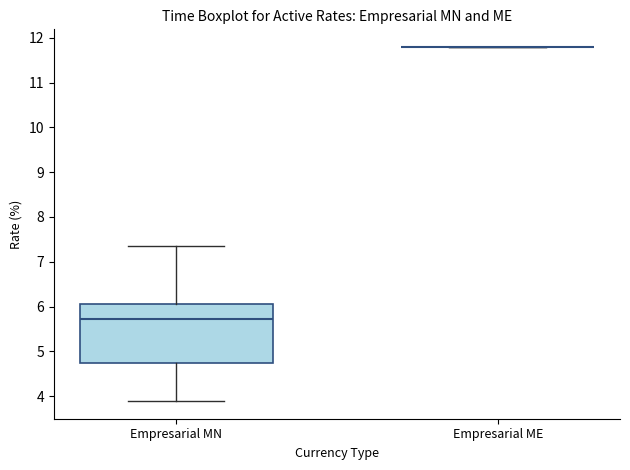

Reading left to right, read every box against the y-axis: the position of its median line, the range the box covers, and the ends of its whiskers. The values are not printed on the chart, so give them approximately, as read against the axis.

Empresarial MN: median 5.7, box 4.7 to 6.0, whiskers 3.9 to 7.4
Empresarial ME: box collapsed to a line at 11.8, whiskers 11.8 to 11.8